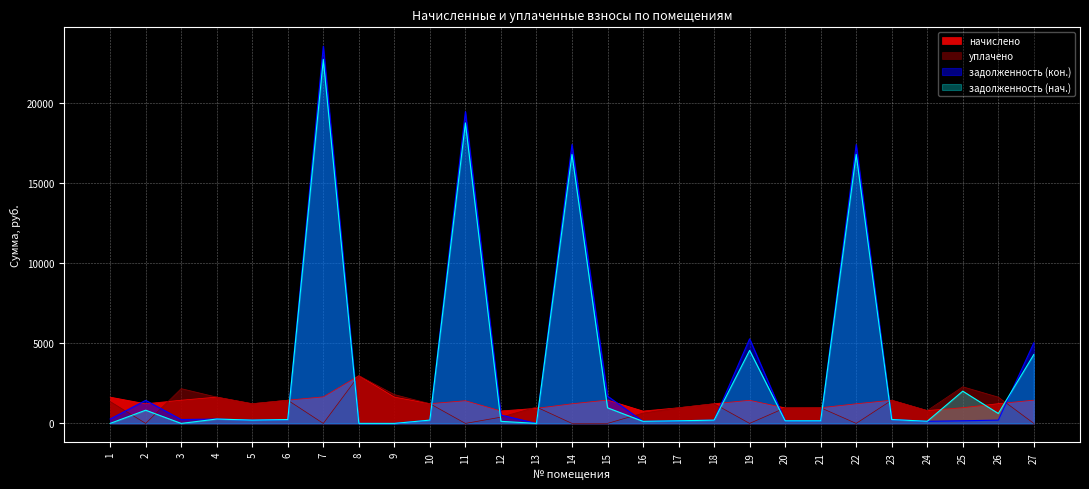

Between which two adjacent categories do начислено and уплачено first intersect?

2 and 3